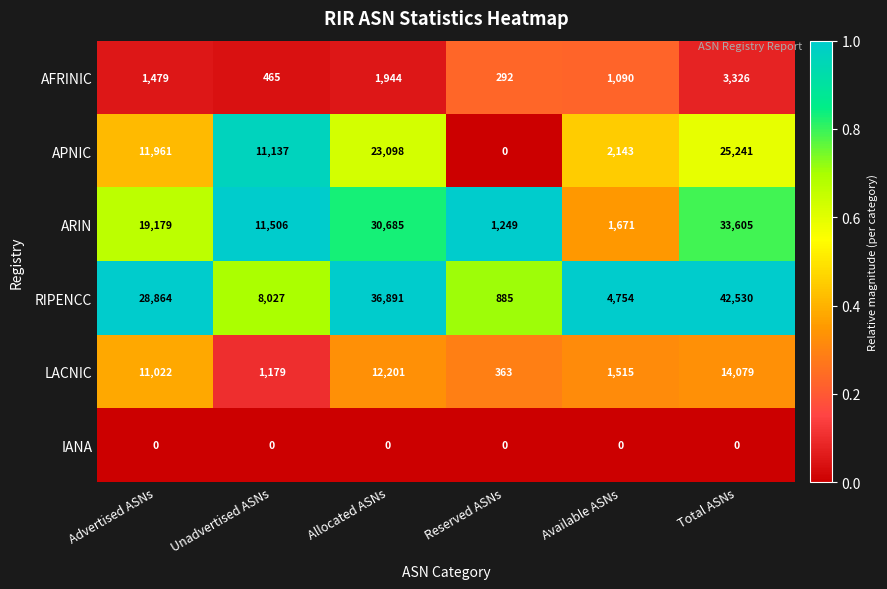

What is the sum of the APNIC values at Available ASNs and Advertised ASNs?

14104